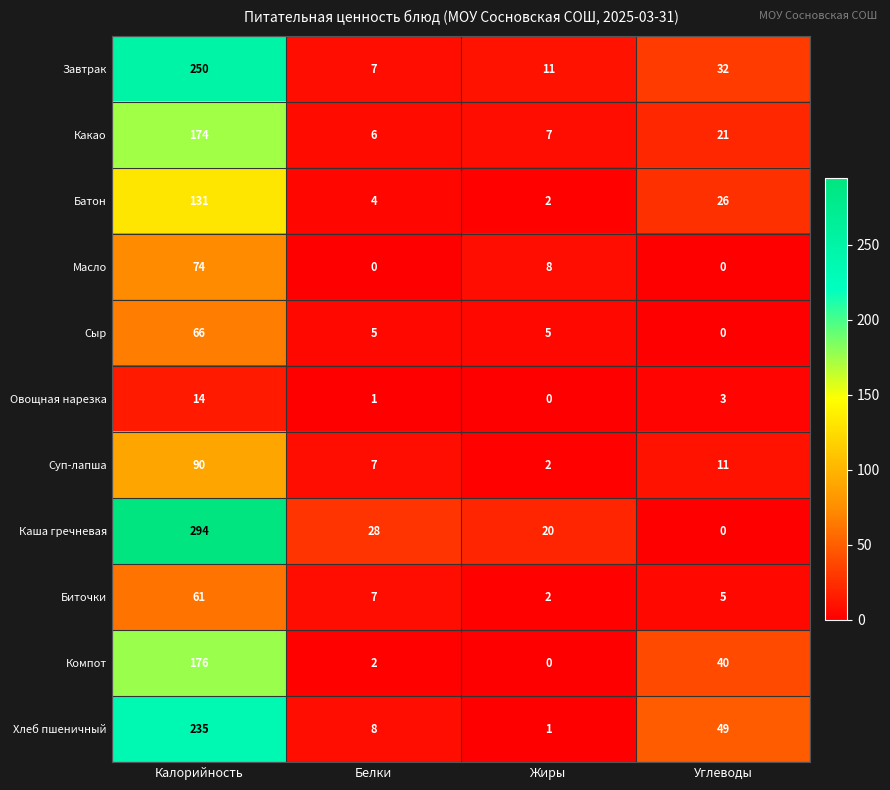

List the labels in order of Компот value, smallest first.

Жиры, Белки, Углеводы, Калорийность